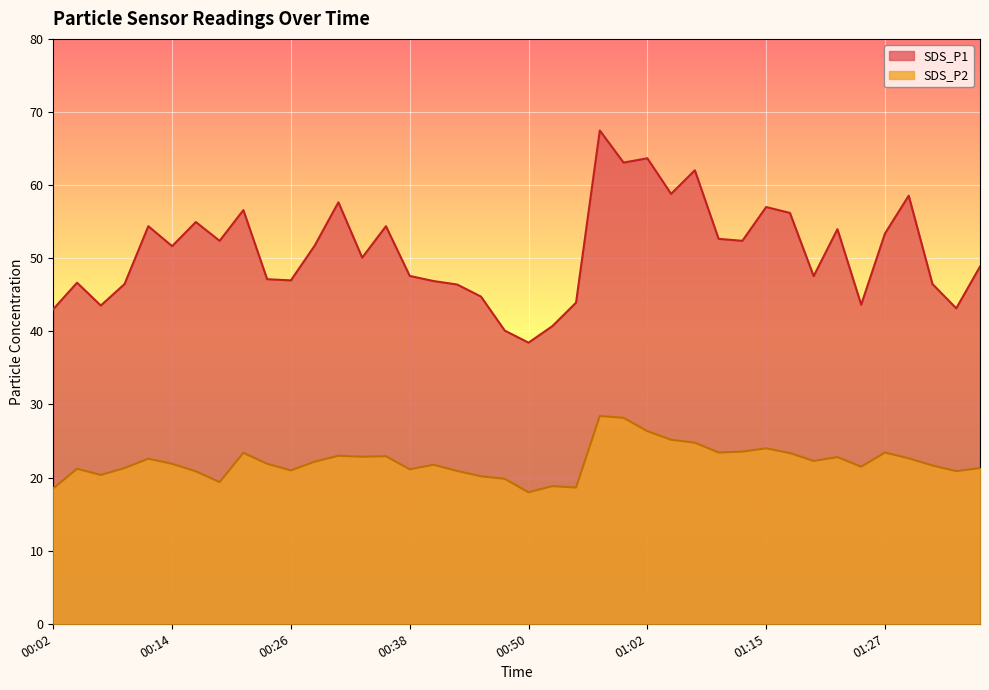

The SDS_P1 series shows 43.6 at 01:24. True or false?

True